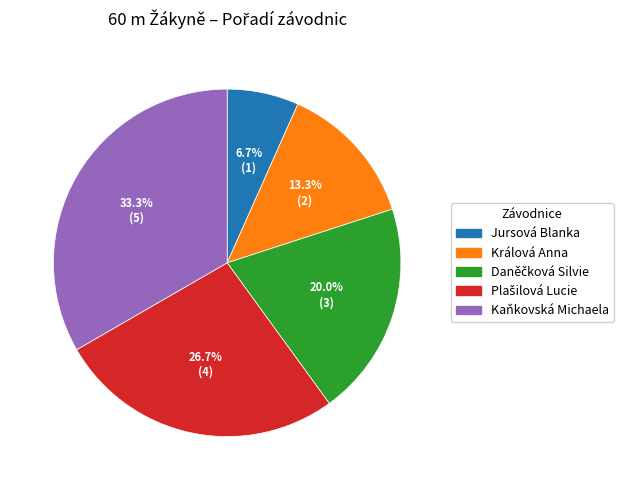

To the nearest percent, what portion does Kaňkovská Michaela represent?

33%